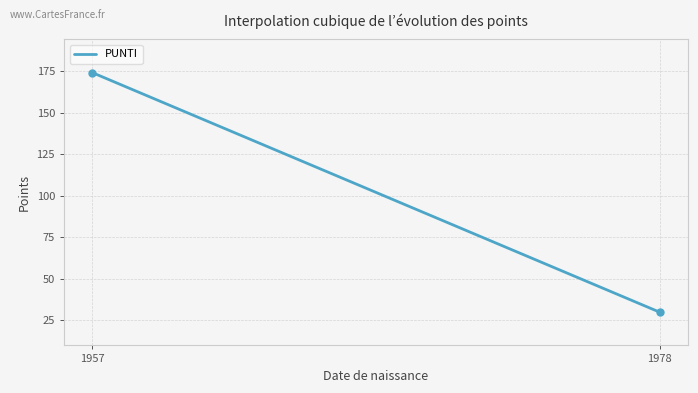

What is the maximum value shown in the chart?

174.0